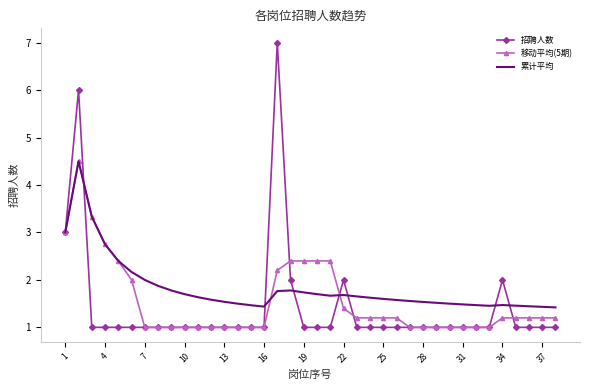

What is the smallest value displayed?

1.0